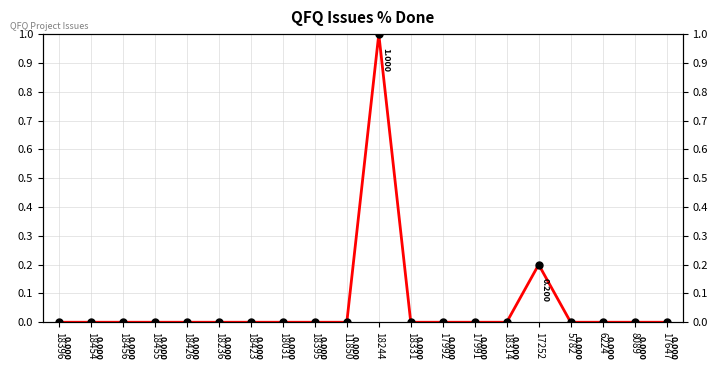

Count the number of data series in this chart.

1